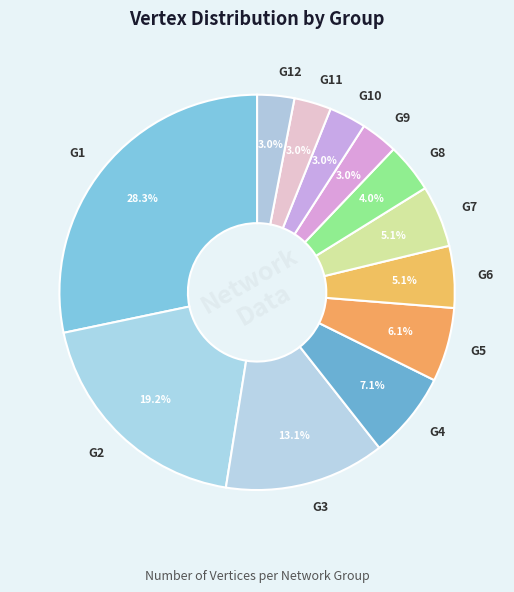

To the nearest percent, what is the combined percentage of G8 and G4?

11%